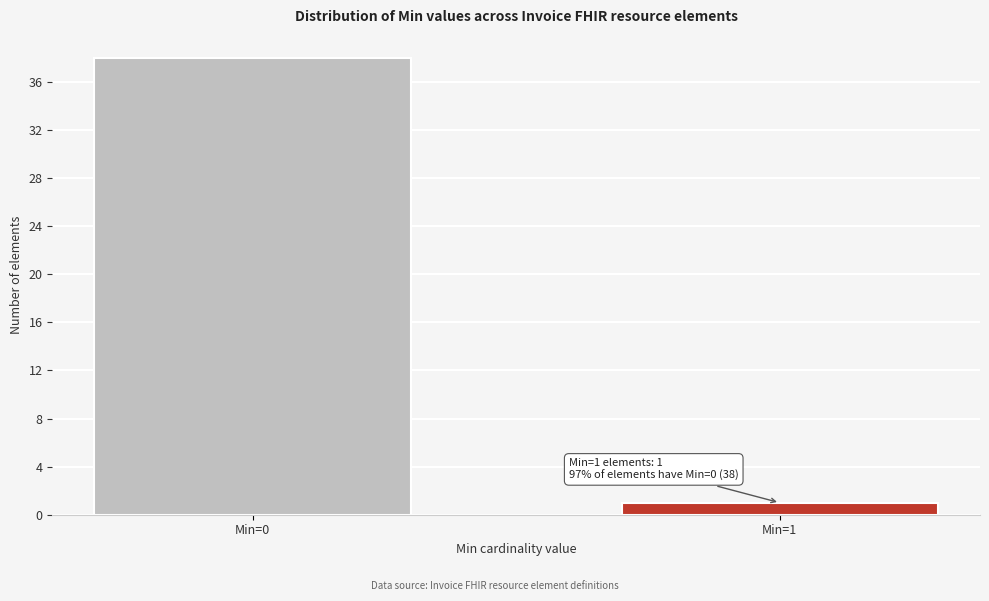

Reading left to right, transcribe all the data shown in this chart.

Min=0=38	Min=1=1